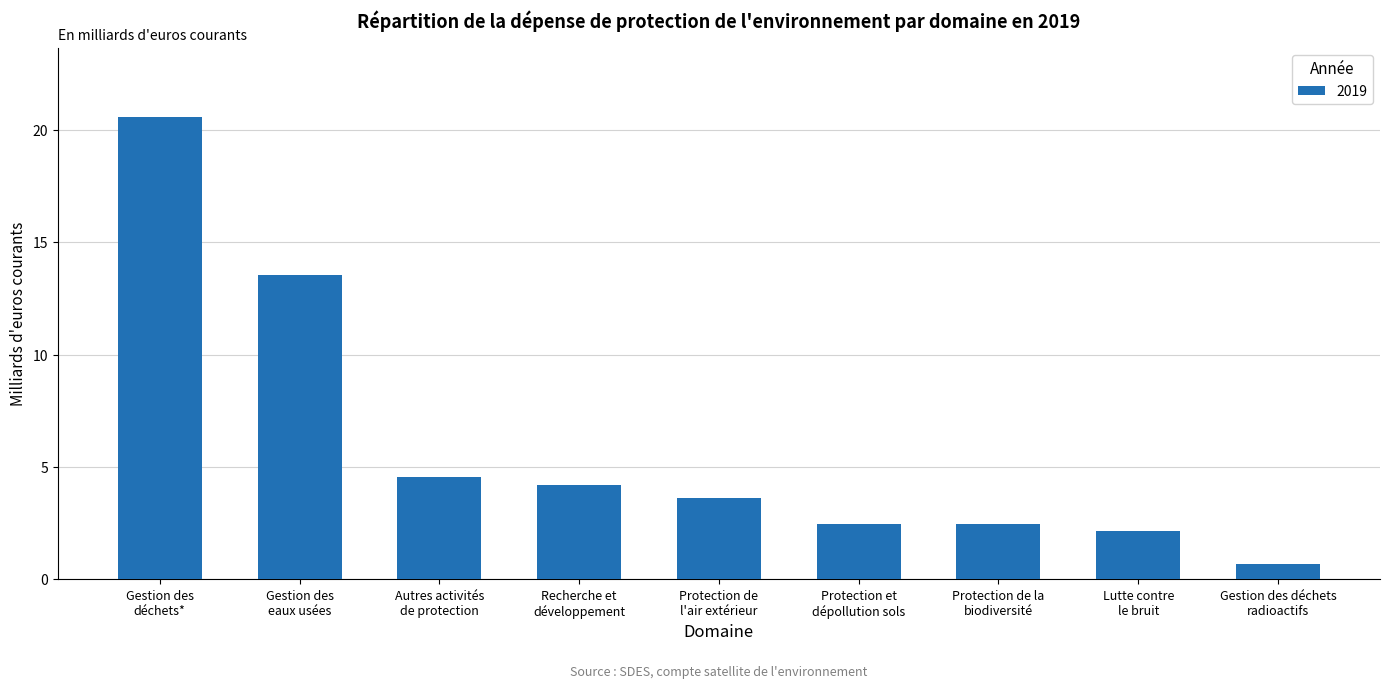

What is the difference between the values at Protection et
dépollution sols and Autres activités
de protection?

2.1